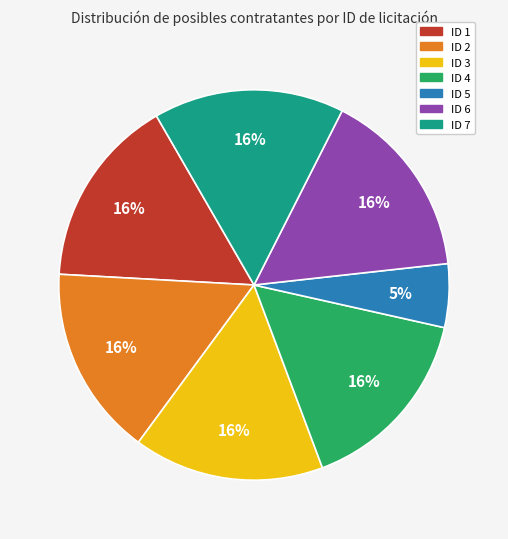

True or false: ID 7 accounts for 22% of the total.

False